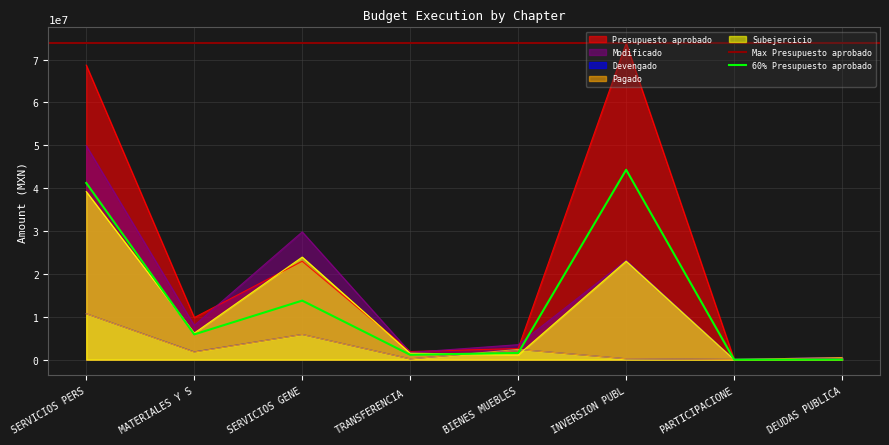

The value of Pagado at MATERIALES Y S is 1769290.8. True or false?

True